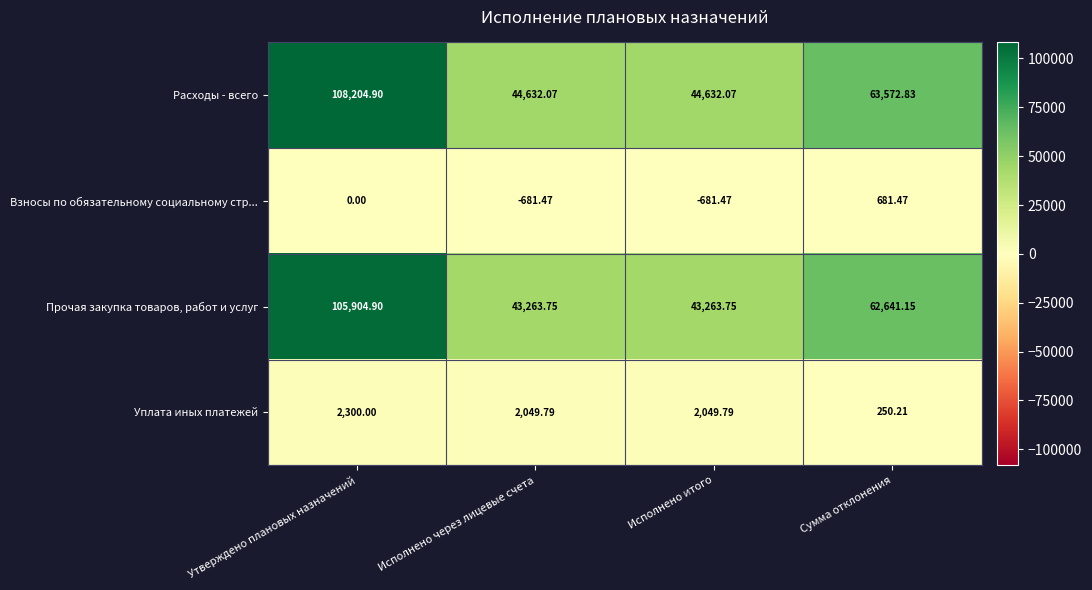

At which label does Взносы по обязательному социальному стр... reach its peak?

Сумма отклонения